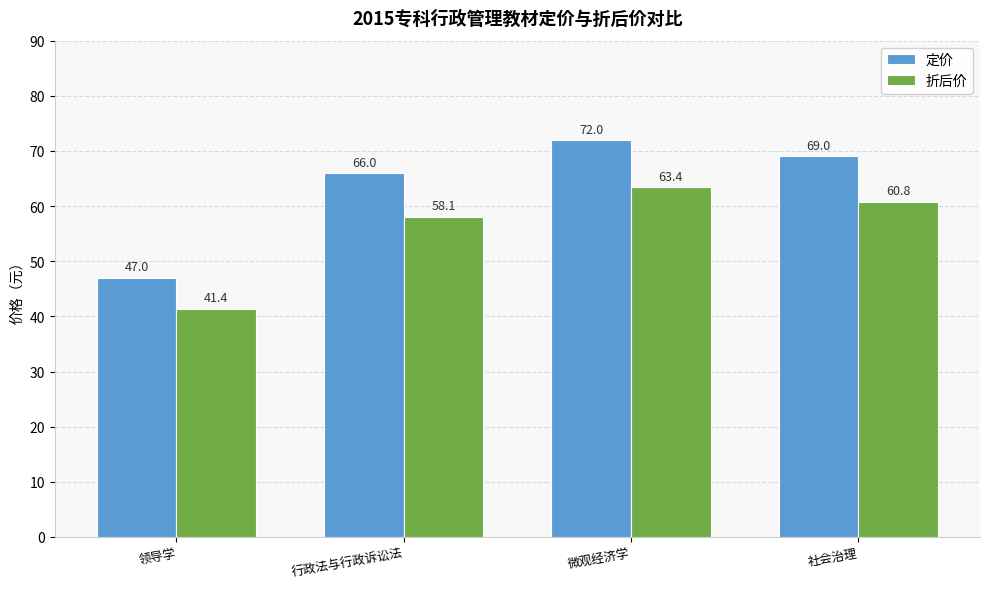

Is the value of 定价 at 微观经济学 greater than the value of 折后价 at 领导学?

Yes